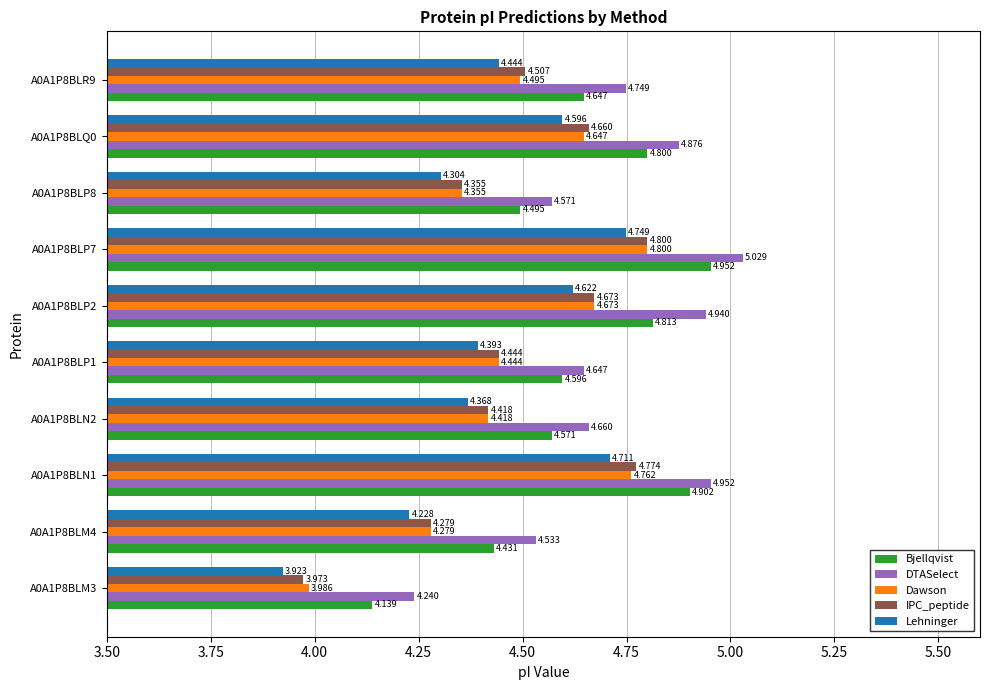

At A0A1P8BLN1, list the series in order from largest to smallest.

DTASelect, Bjellqvist, IPC_peptide, Dawson, Lehninger